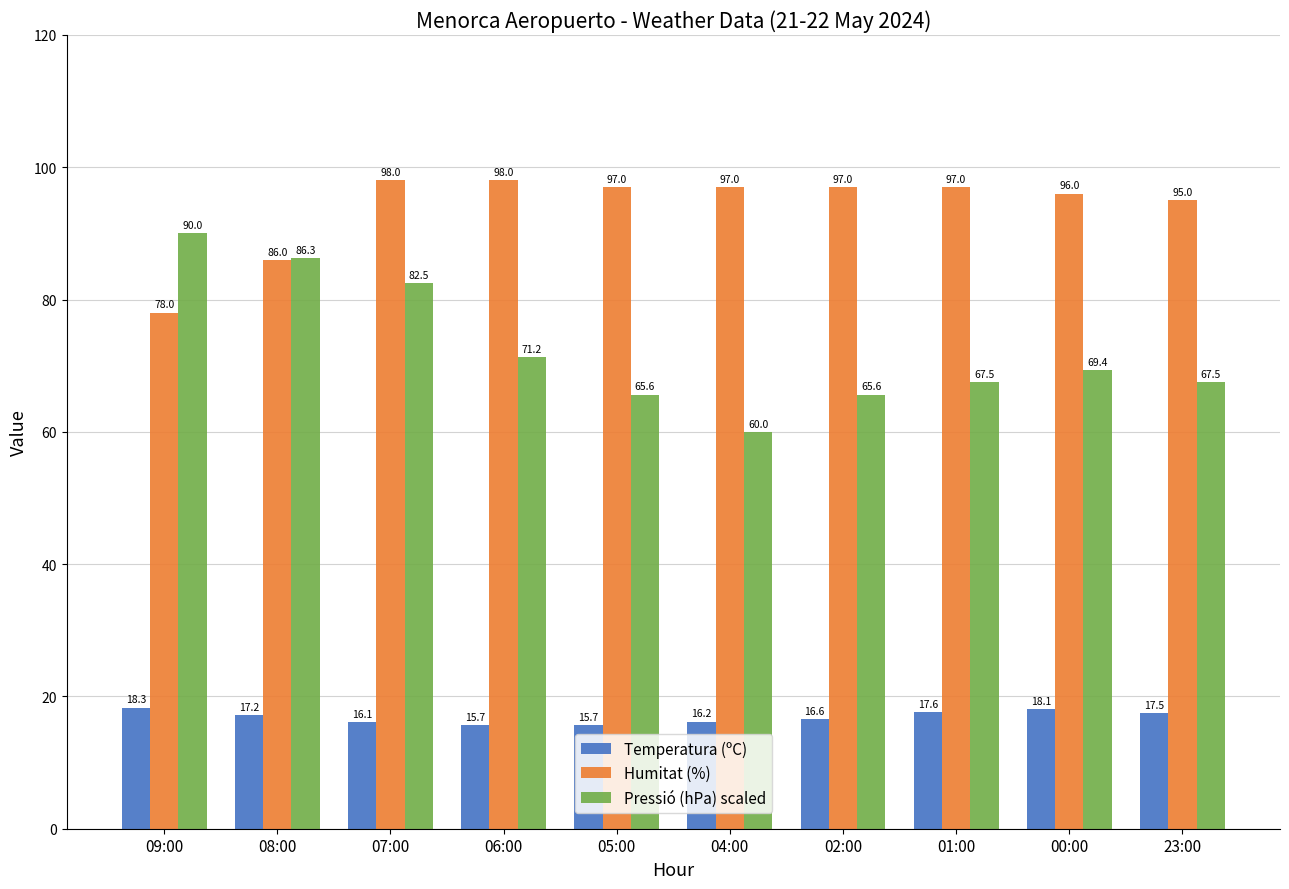

What is the difference between the second highest and minimum values in the Humitat (%) series?

20.0